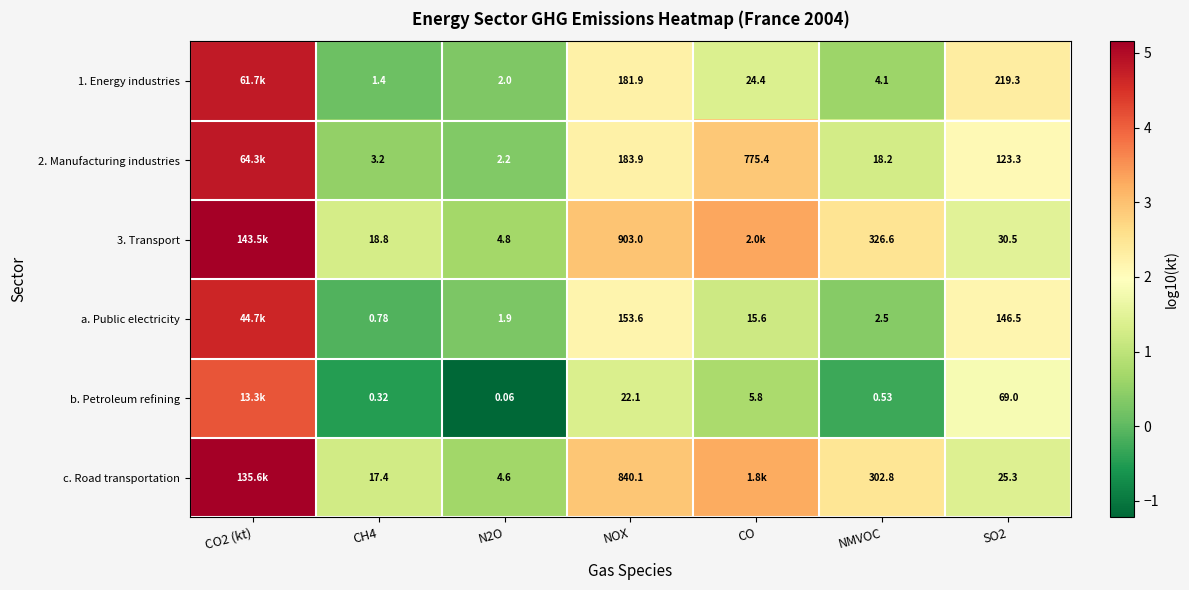

Is the value of c. Road transportation at SO2 greater than the value of 1. Energy industries at CH4?

Yes